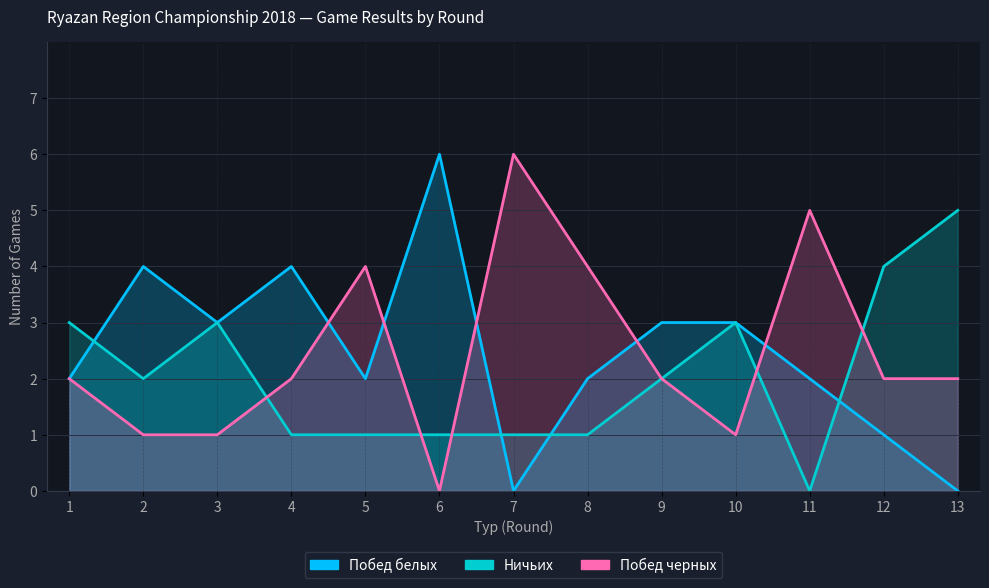

At which category does the data reach its first local valley?

3